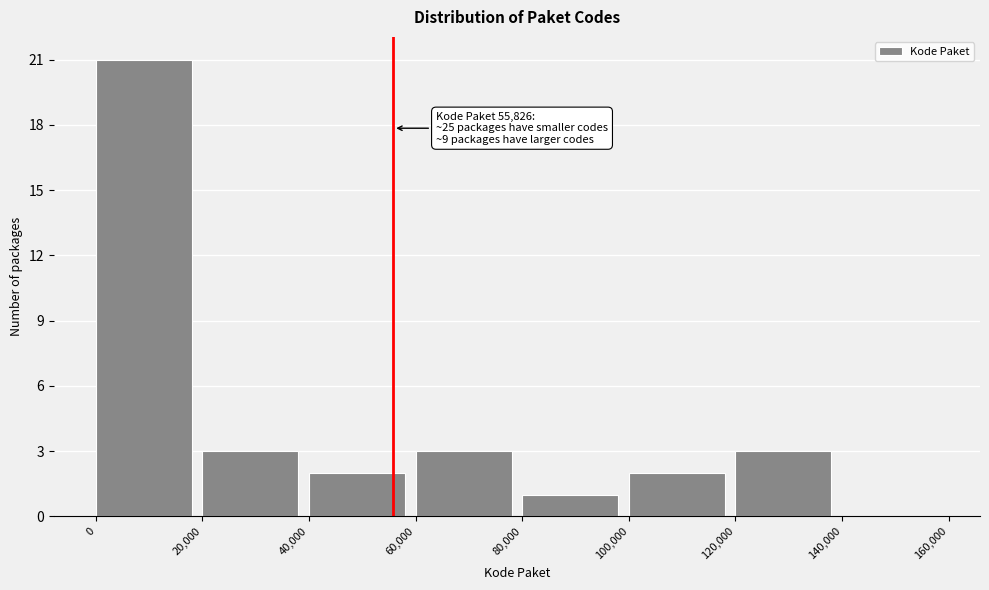

Which range on the x-axis has the tallest bar?

0 to 20,000